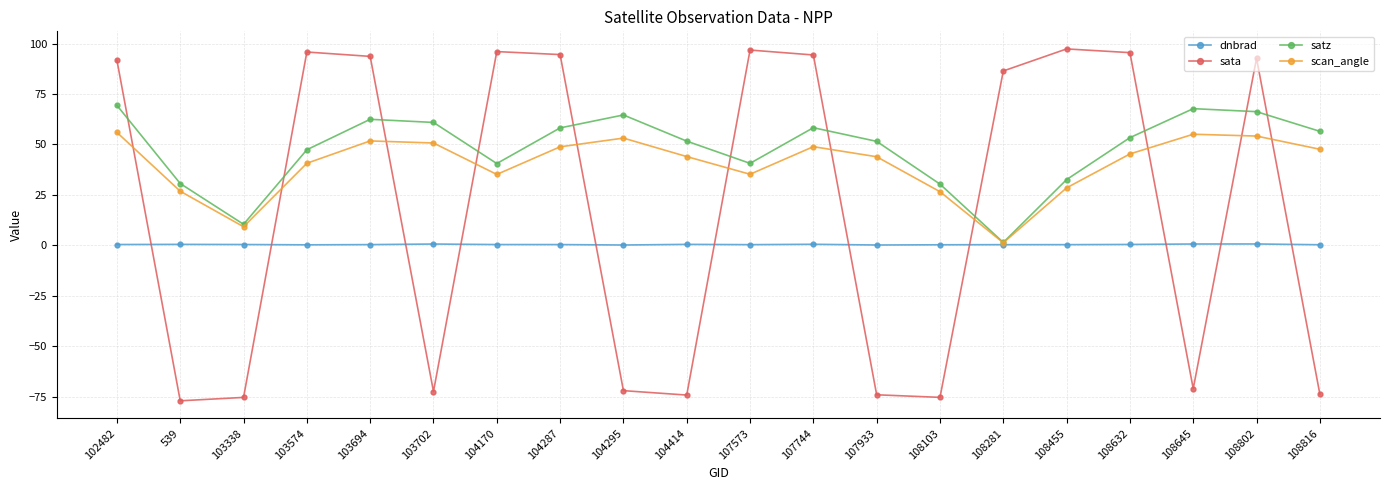

What is the value of the scan_angle point at the 4th from the left?

40.6